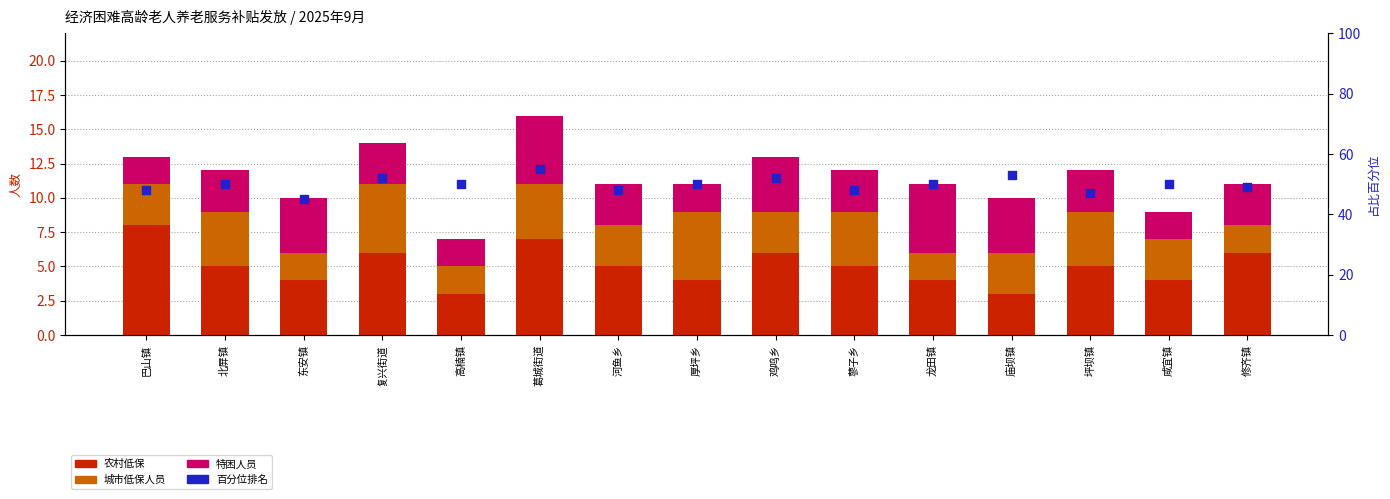

What are all the series names shown in the legend?

农村低保, 城市低保人员, 特困人员, 百分位排名